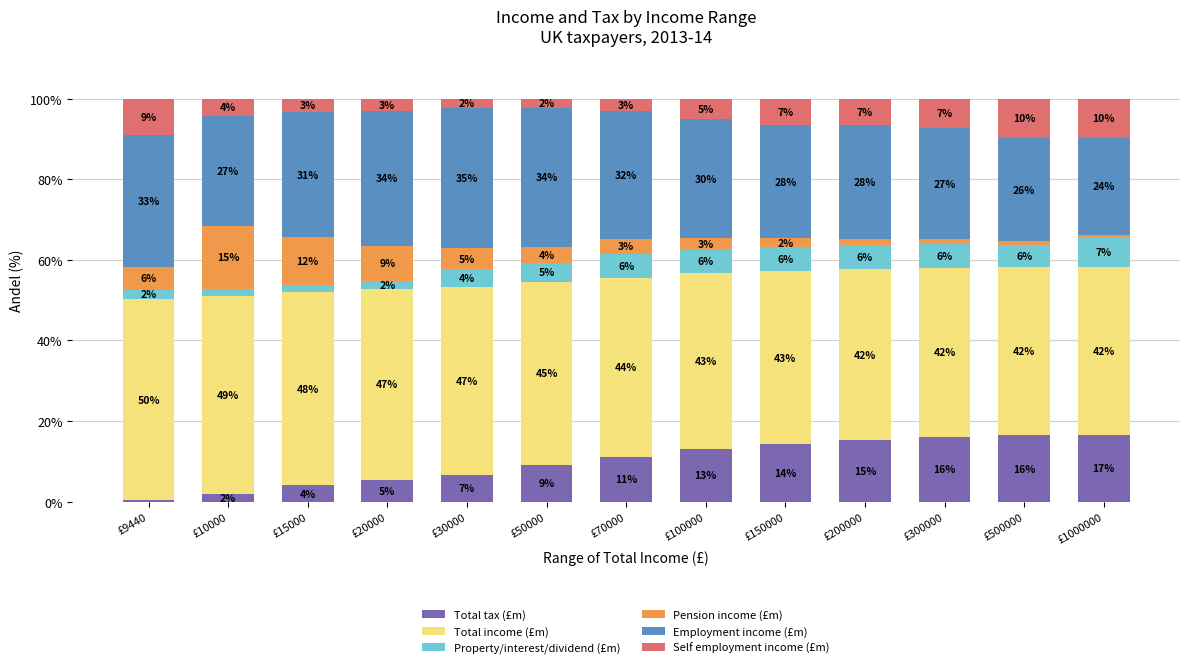

How many values in the Total tax (£m) series are below 11?

6